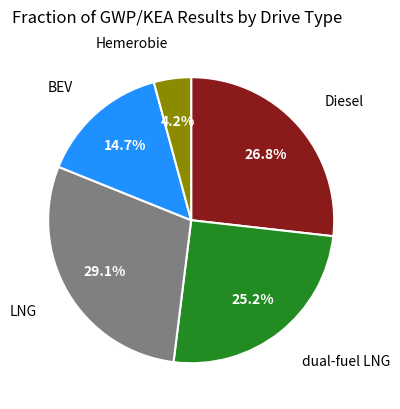

Count the number of slices in the pie.

5